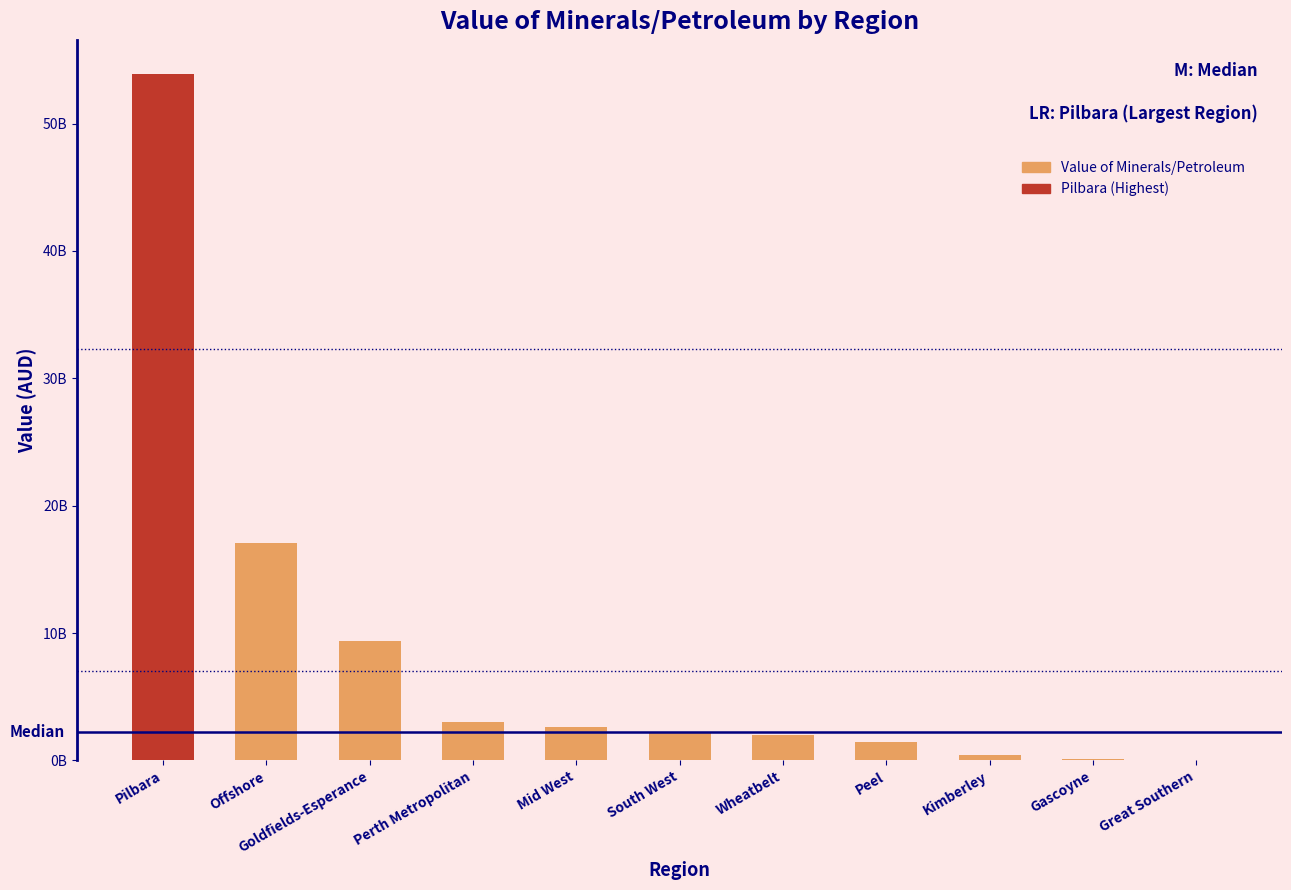

What is the approximate value at Mid West?

2592943901.0